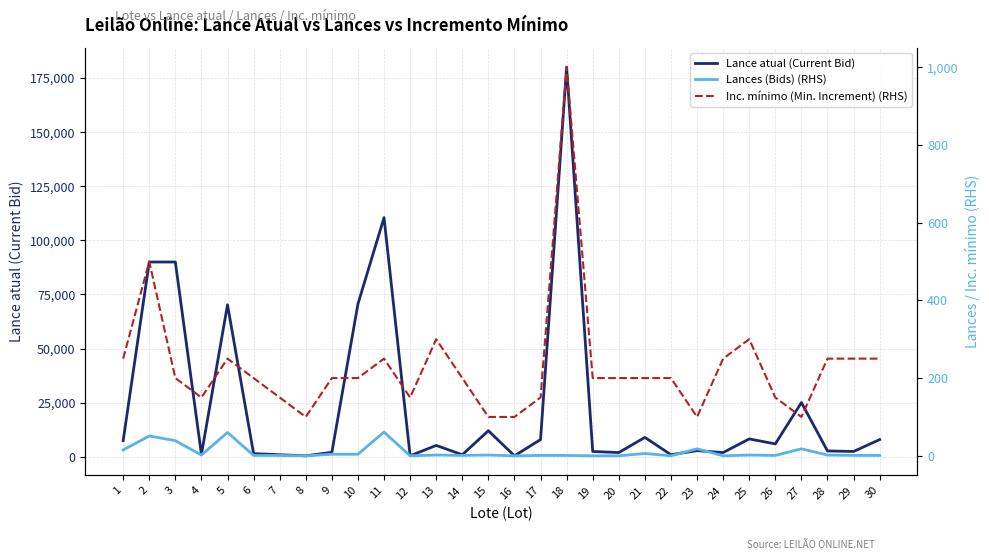

Is it true that Lance atual (Current Bid) equals 12119 at 30?

False